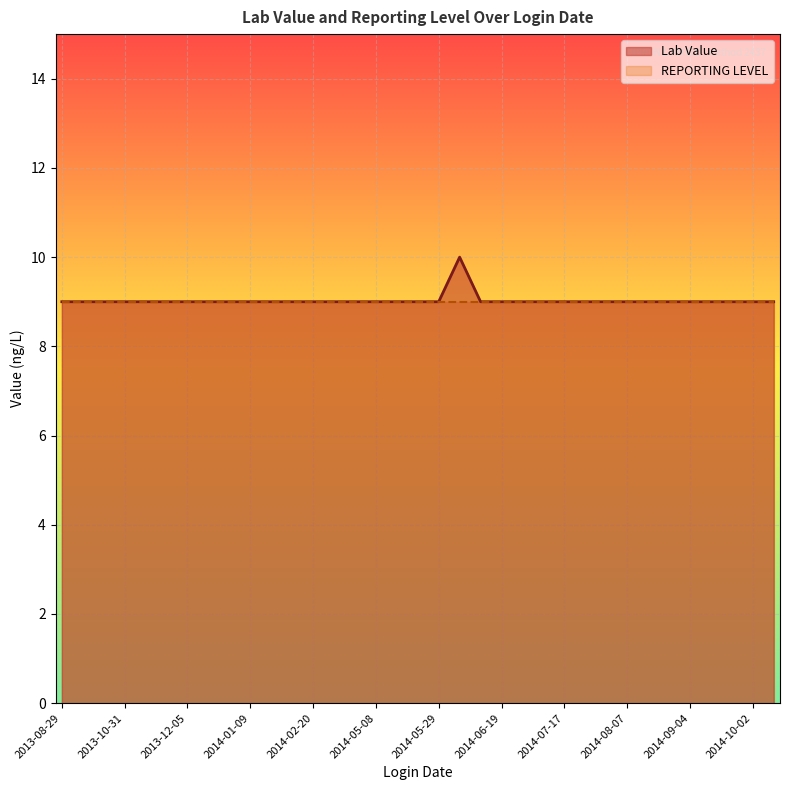

Which category has the highest value across all series?

2014-06-05